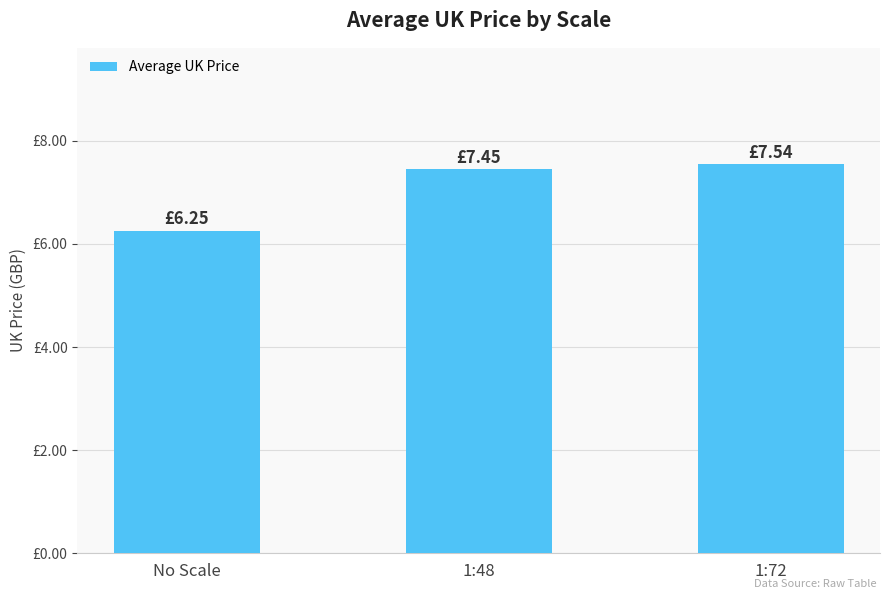

Rank the categories by value from highest to lowest.

1:72, 1:48, No Scale